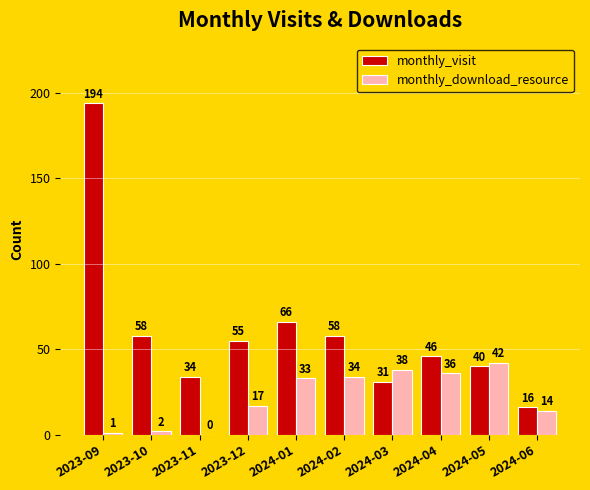

Which series has the largest total across all categories?

monthly_visit